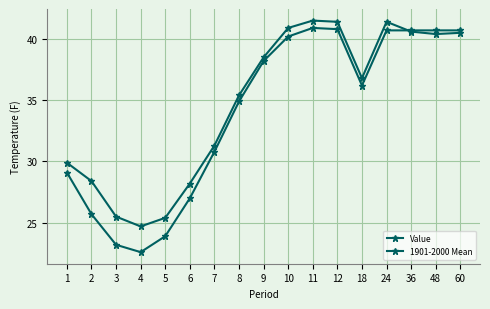

What is the difference between the second highest and minimum values in the Value series?

16.7